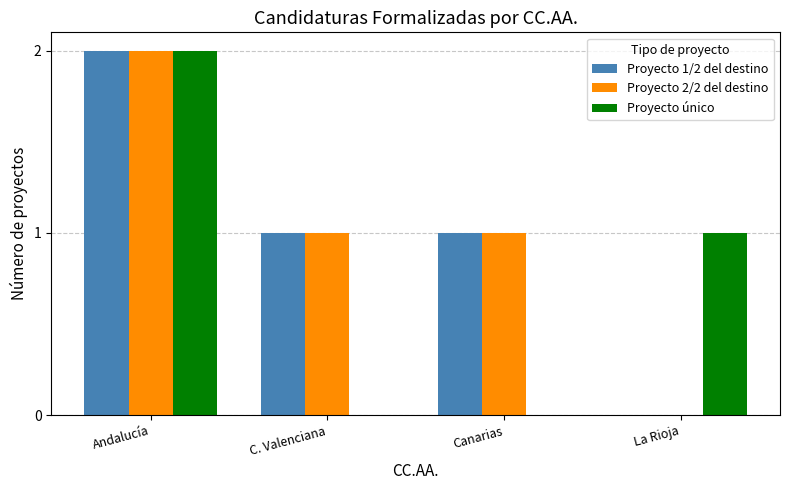

Reading left to right, extract all data points from this chart.

Proyecto 1/2 del destino: Andalucía=2	C. Valenciana=1	Canarias=1	La Rioja=0
Proyecto 2/2 del destino: Andalucía=2	C. Valenciana=1	Canarias=1	La Rioja=0
Proyecto único: Andalucía=2	C. Valenciana=0	Canarias=0	La Rioja=1